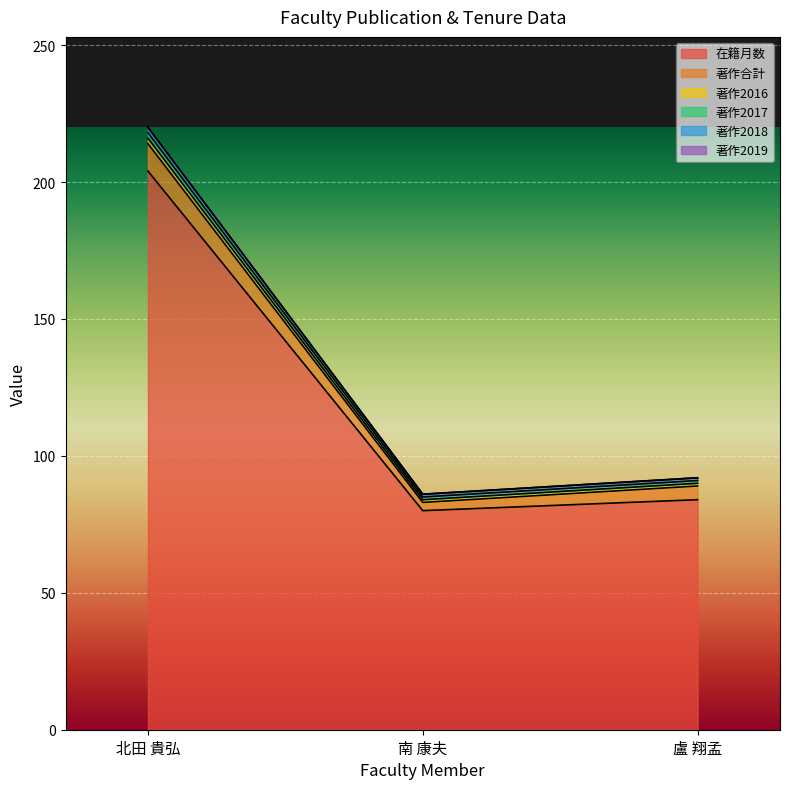

How many data points in 著作2018 are above 91?

1